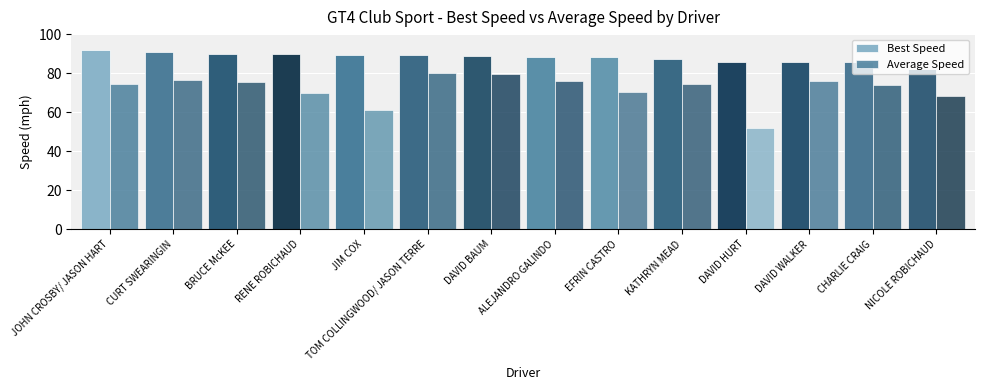

At which label does Average Speed reach its peak?

TOM COLLINGWOOD/ JASON TERRE